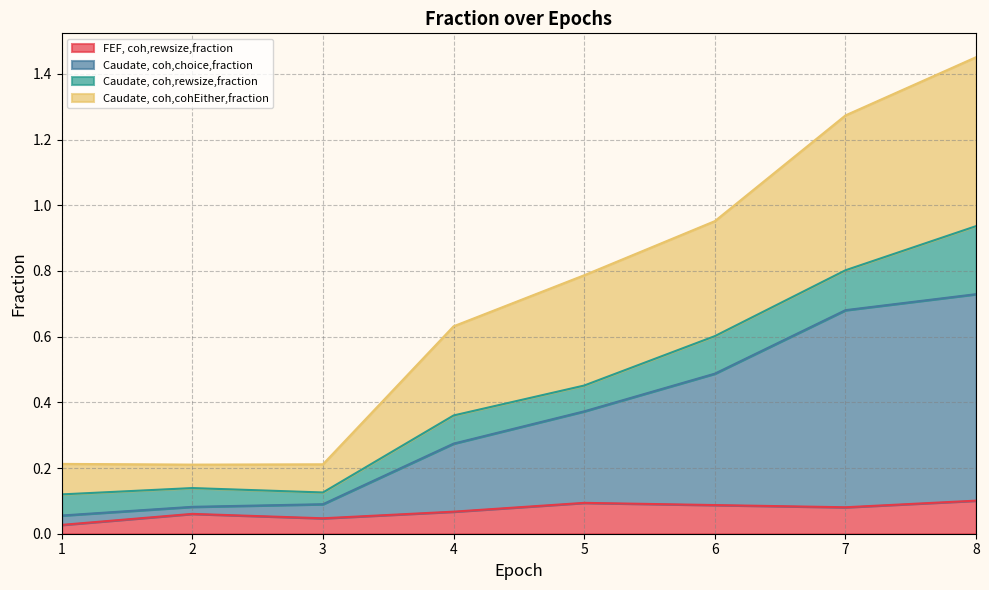

What is the difference between the Caudate, coh,choice,fraction values at 6 and 3?

0.4